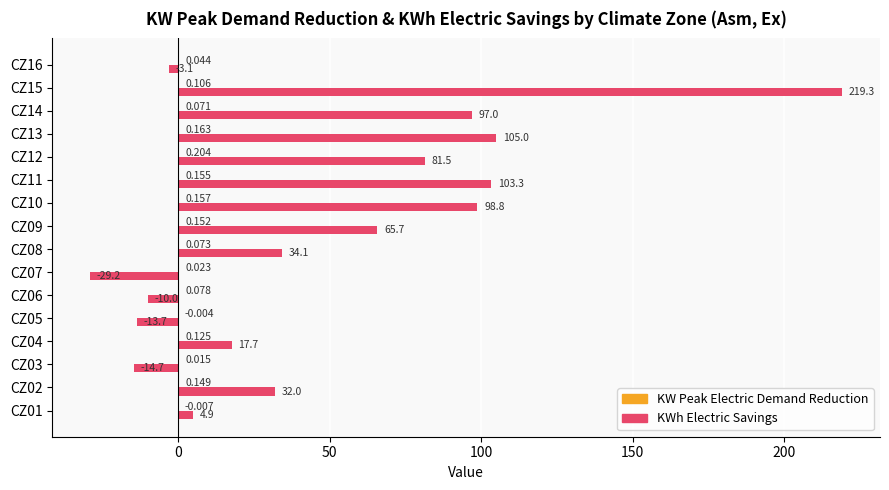

Which series changed the most between CZ03 and CZ05?

KWh Electric Savings